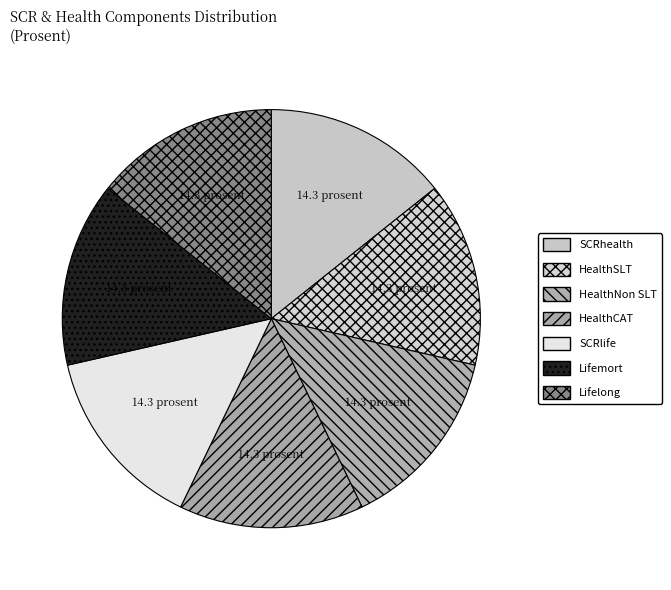

How many segments does this pie chart have?

7